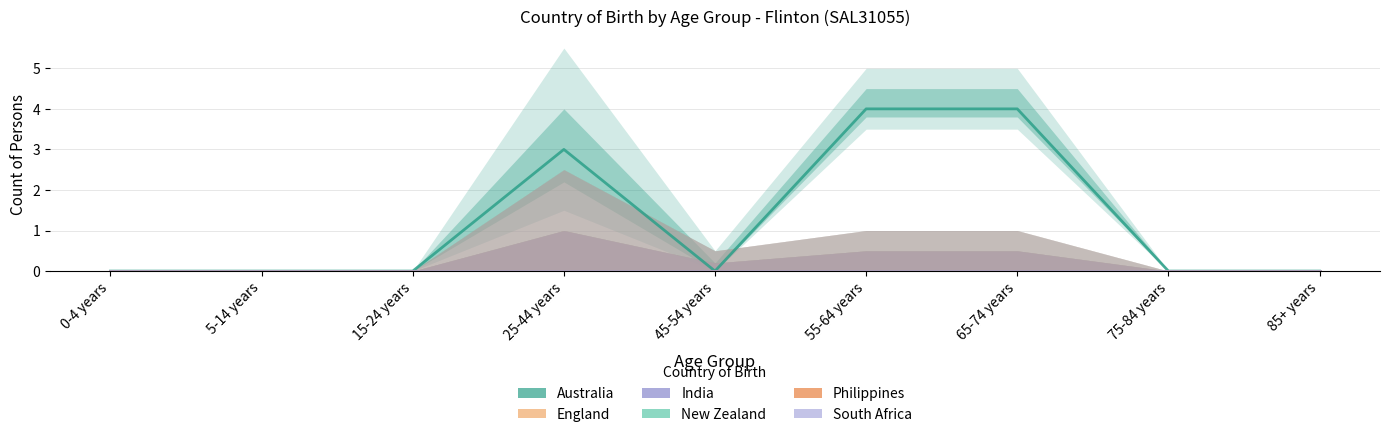

Between 45-54 years and 55-64 years, which series saw the biggest shift?

Australia